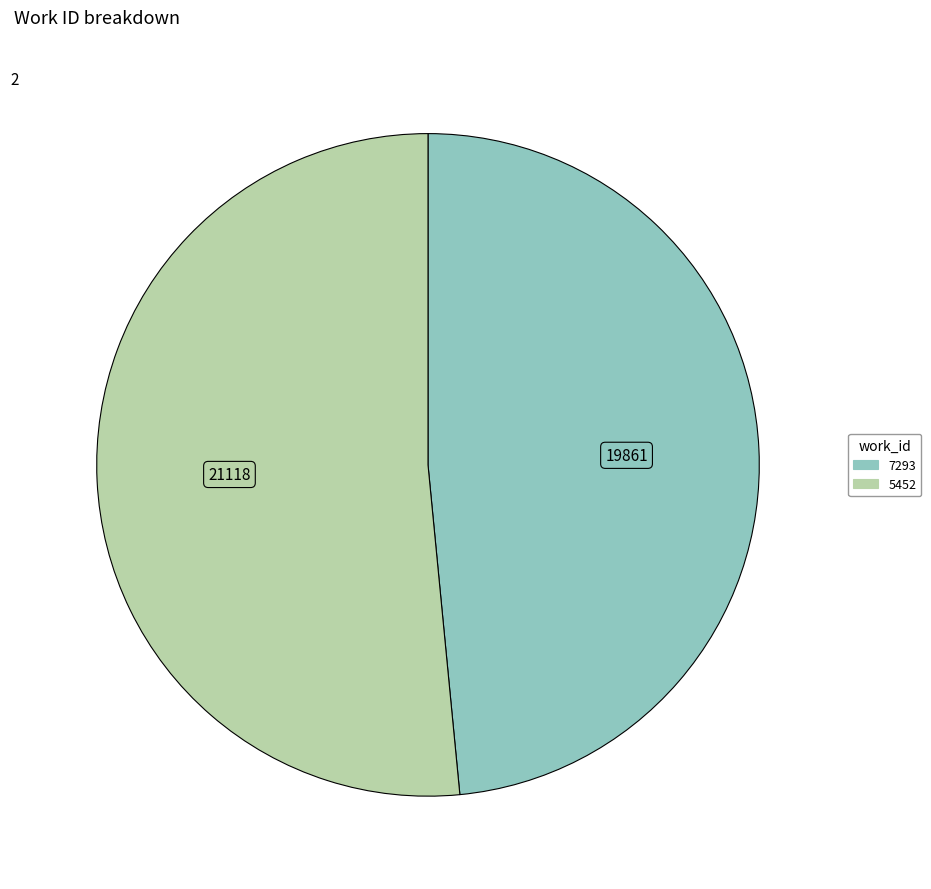

Is it true that 5452 is 39% of the pie?

False